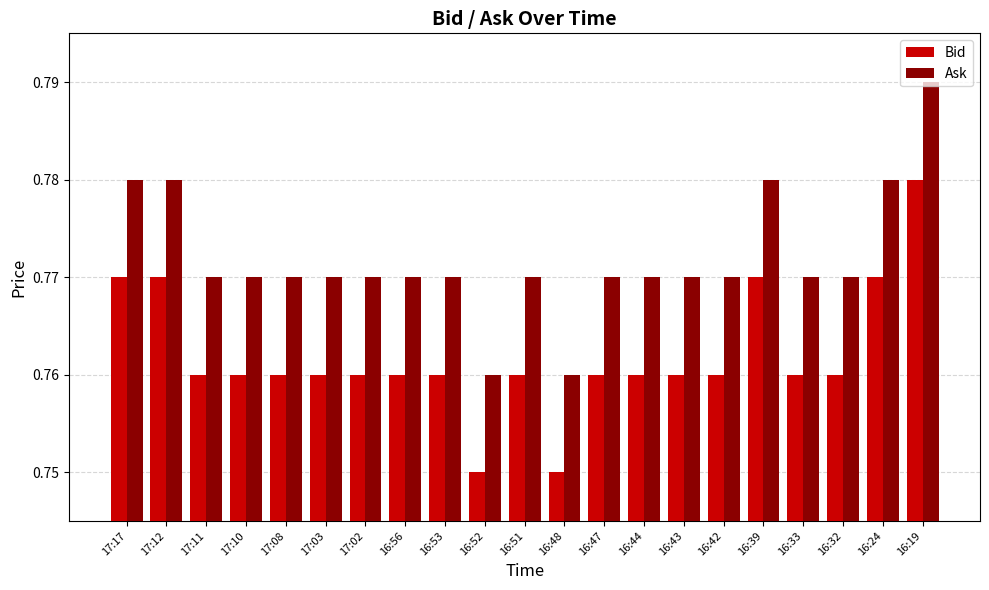

How many Ask values are between 0 and 1?

21